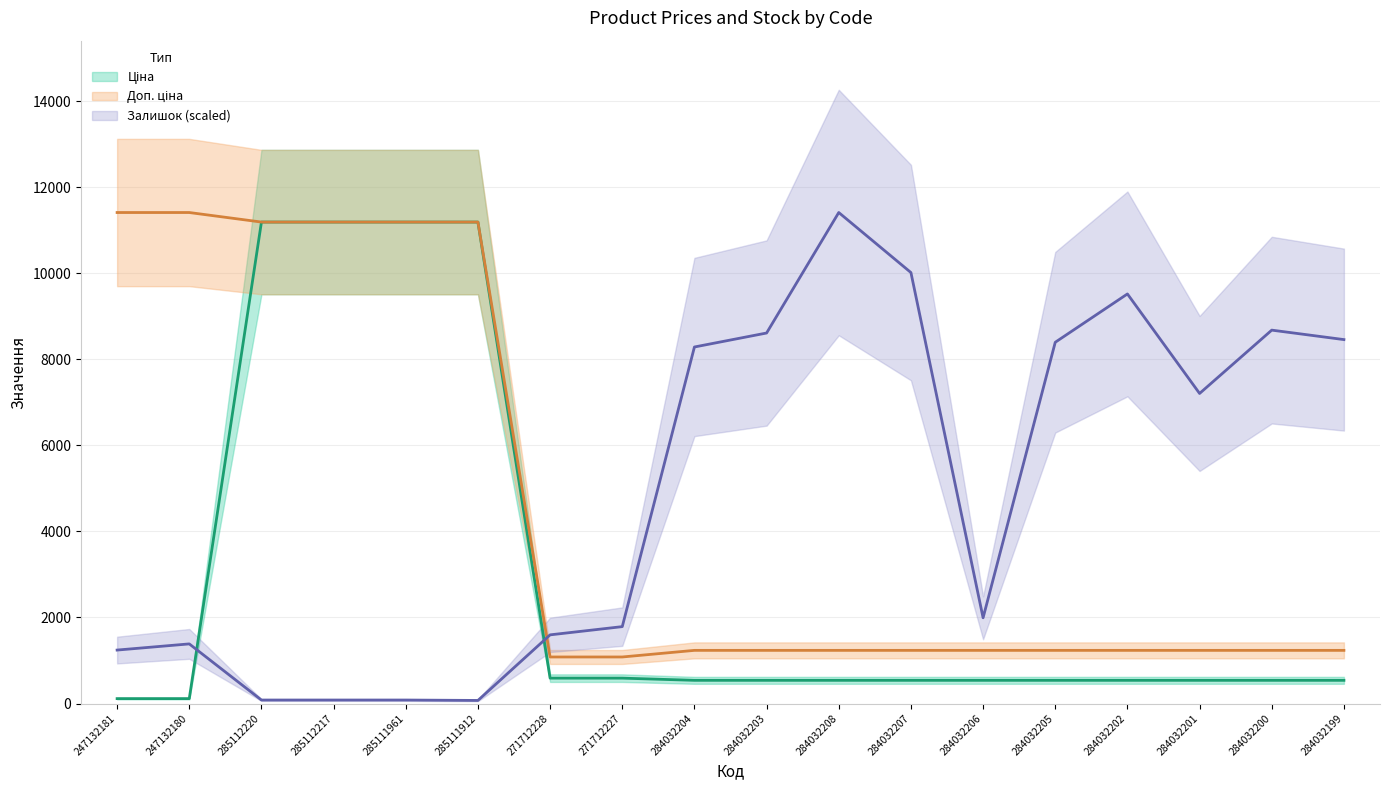

After their last crossing, which series has the higher values: Доп. ціна or Залишок?

Залишок